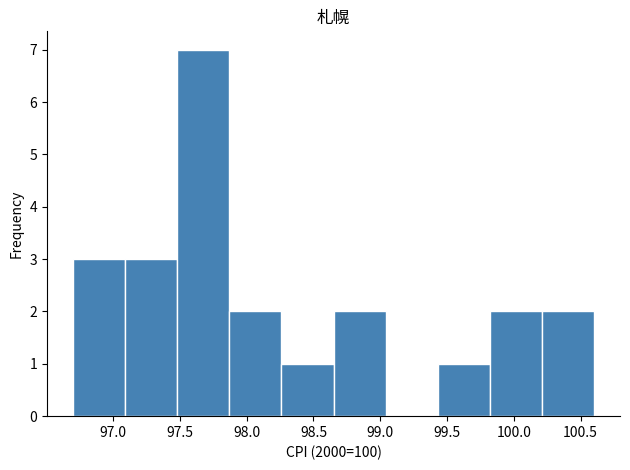

Reading left to right, list every bar in this chart as the range it spans on the x-axis followed by its height. Neither the bar edges nor the heights are printed on the chart, so give them approximately, as read against the axes.

96.70 to 97.09: 3
97.09 to 97.48: 3
97.48 to 97.87: 7
97.87 to 98.26: 2
98.26 to 98.65: 1
98.65 to 99.04: 2
99.04 to 99.43: 0
99.43 to 99.82: 1
99.82 to 100.21: 2
100.21 to 100.60: 2